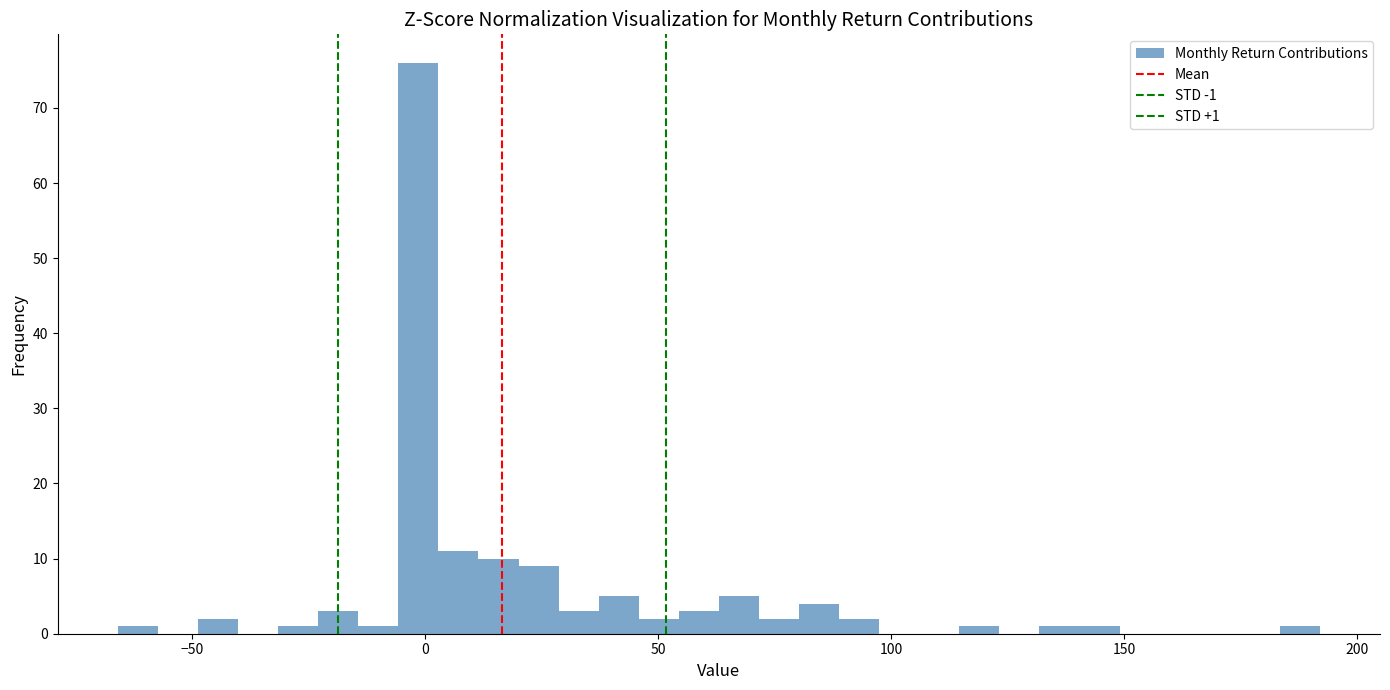

Around what value on the x-axis is the tallest bar? Give the approximate position of its centre, as read against the axis.

0